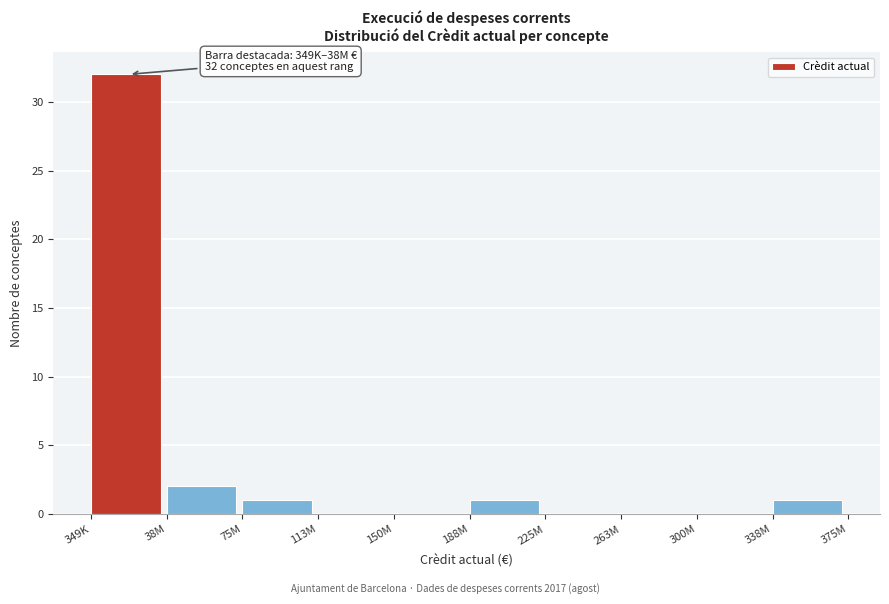

Reading left to right, transcribe all the data shown in this chart.

349K=32	38M=2	75M=1	113M=0	150M=0	188M=1	225M=0	263M=0	300M=0	338M=1